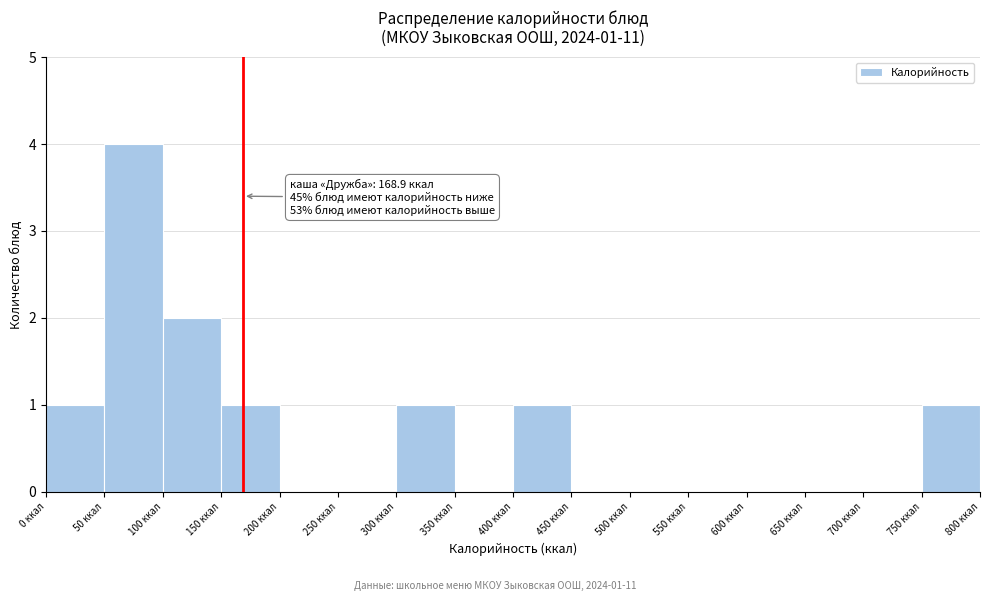

Which range on the x-axis has the tallest bar?

50 to 100